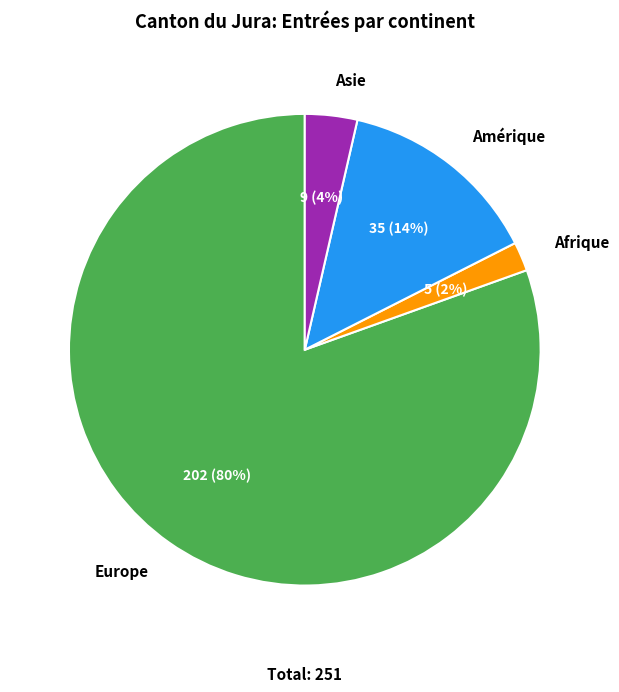

To the nearest percent, what portion does Amérique represent?

14%